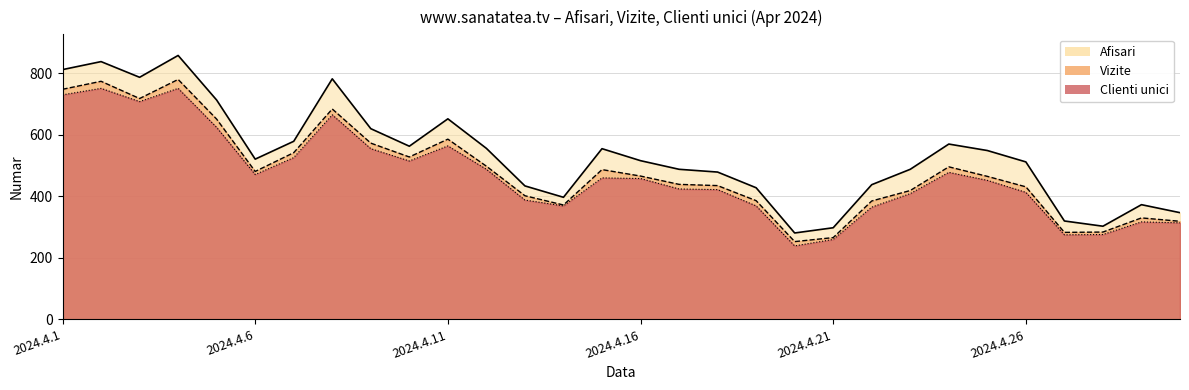

What is the spread (max minus min) of values at 2024.4.8?

117